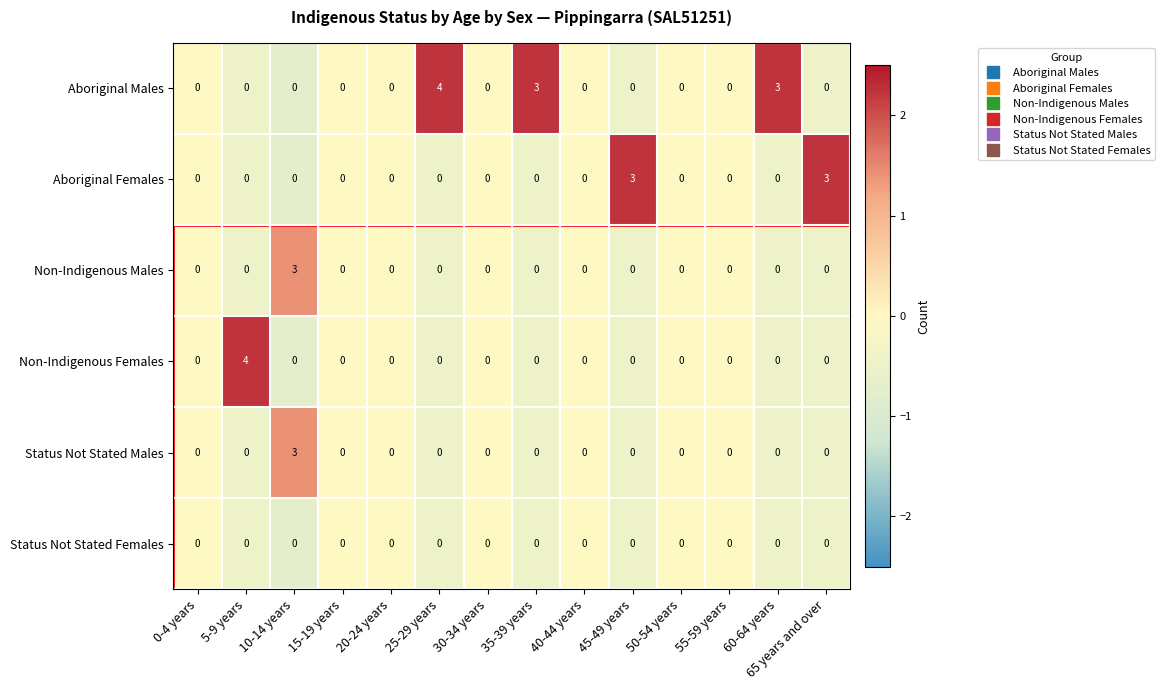

What is the difference between the highest and lowest values at 10-14 years?

3